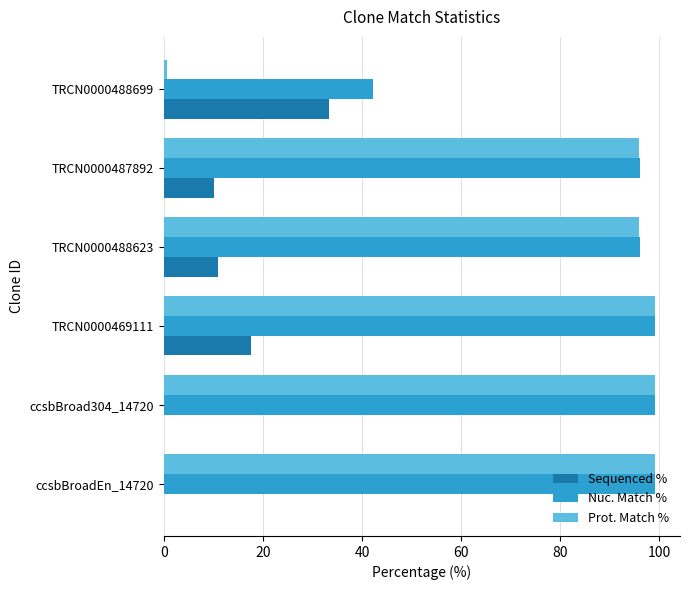

True or false: Sequenced % has a value of 33.4 at TRCN0000488699.

True